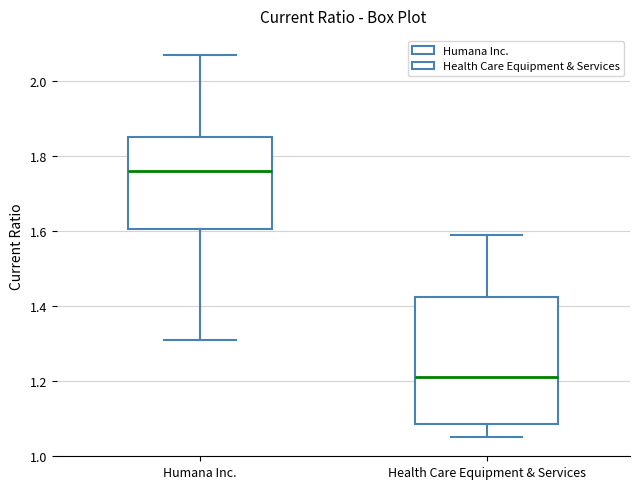

Which box is the tallest, from its lower edge to its upper edge?

Health Care Equipment & Services